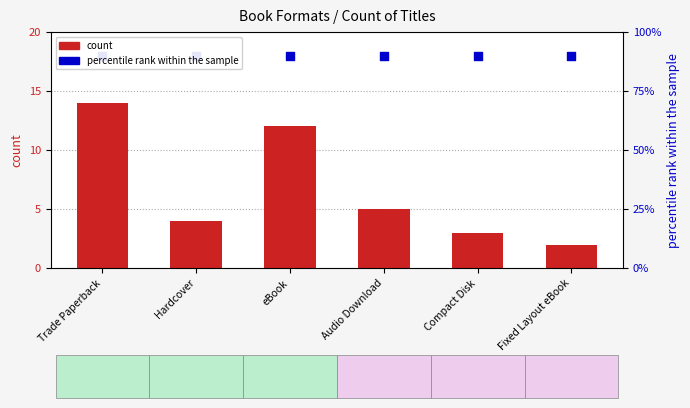

Is the value of percentile rank within the sample at Hardcover greater than the value of count at Audio Download?

Yes